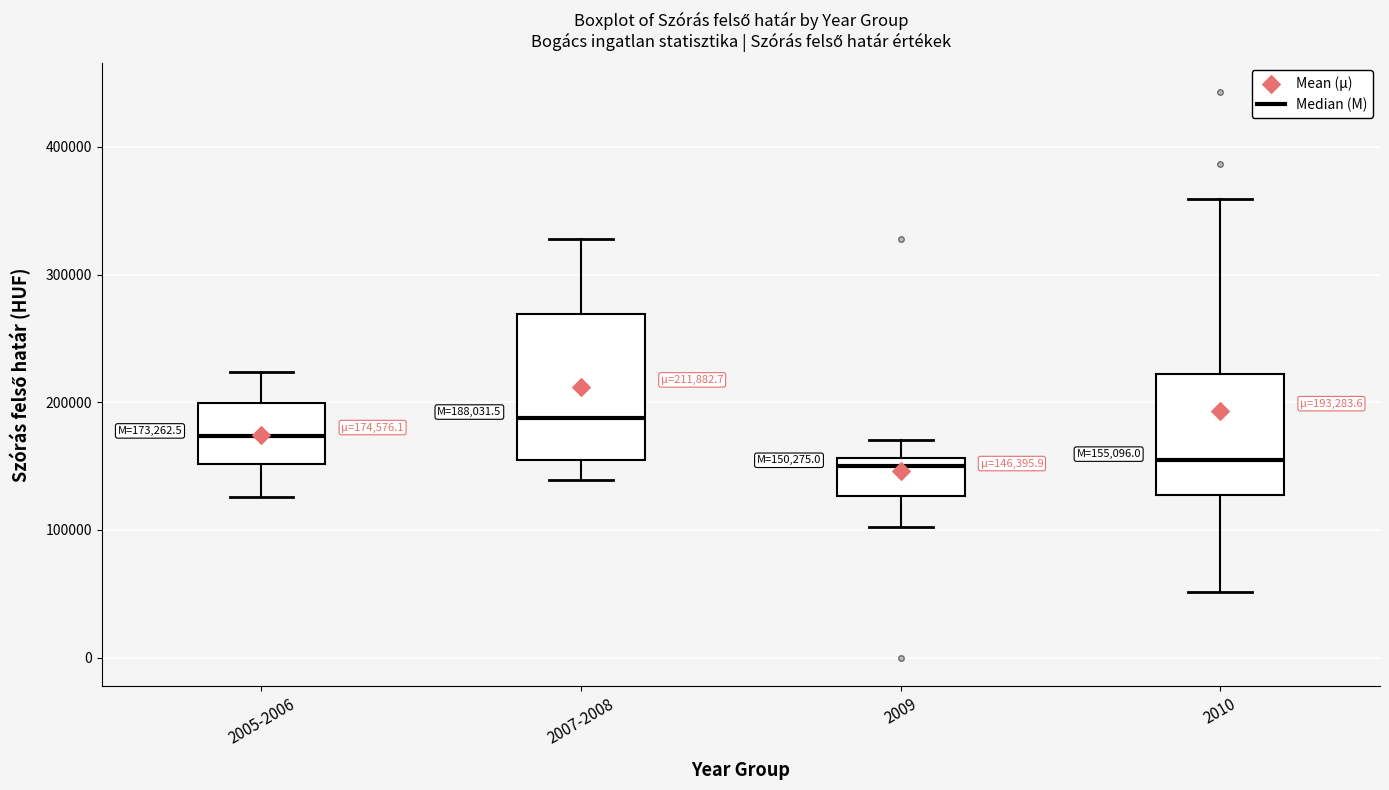

Comparing the boxes themselves (not the whiskers), which one is the tallest?

2007-2008